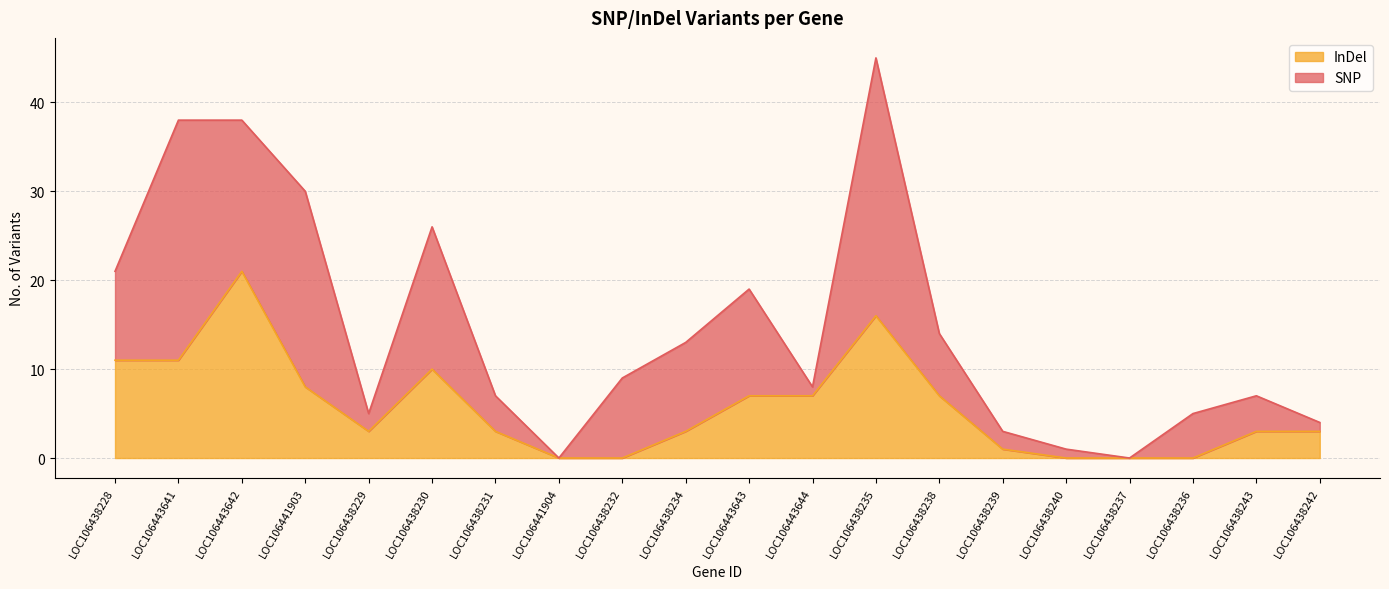

Reading left to right, list all the values displayed in this chart.

LOC106438228=11	LOC106443641=11	LOC106443642=21	LOC106441903=8	LOC106438229=3	LOC106438230=10	LOC106438231=3	LOC106441904=0	LOC106438232=0	LOC106438234=3	LOC106443643=7	LOC106443644=7	LOC106438235=16	LOC106438238=7	LOC106438239=1	LOC106438240=0	LOC106438237=0	LOC106438236=0	LOC106438243=3	LOC106438242=3